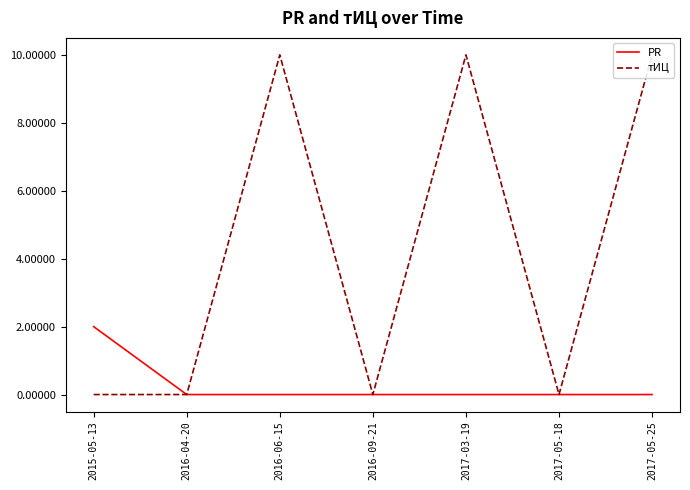

What is the label of the 4th point from the left?

2016-09-21